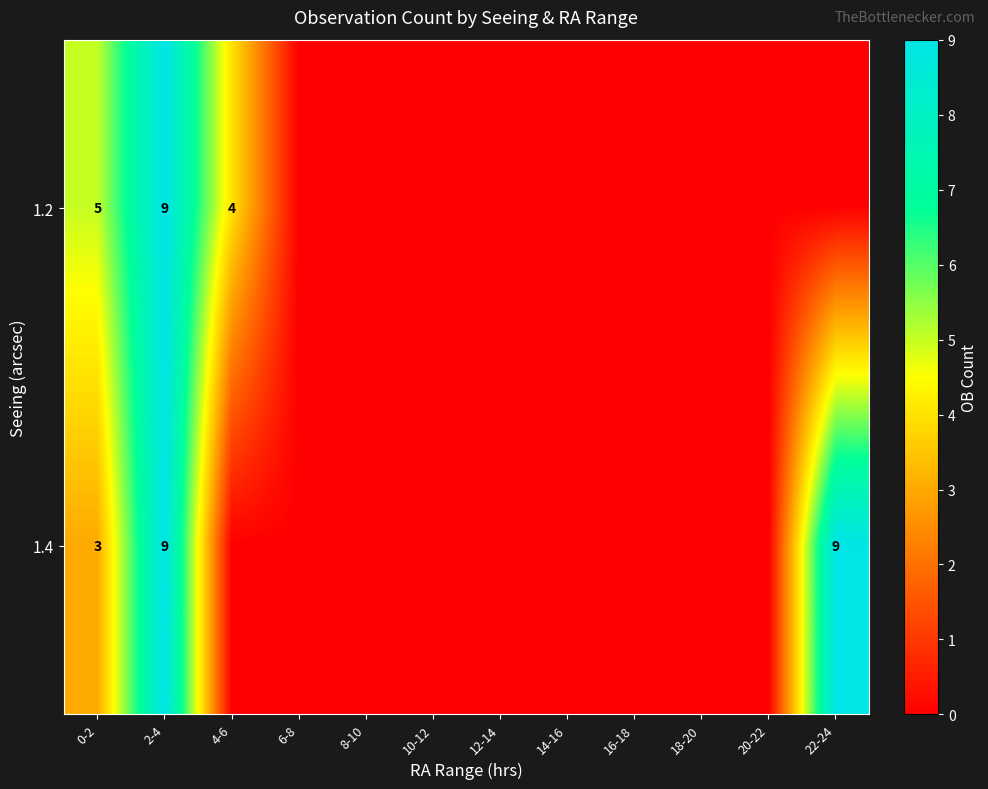

What is the total value across all series at 2-4?

18